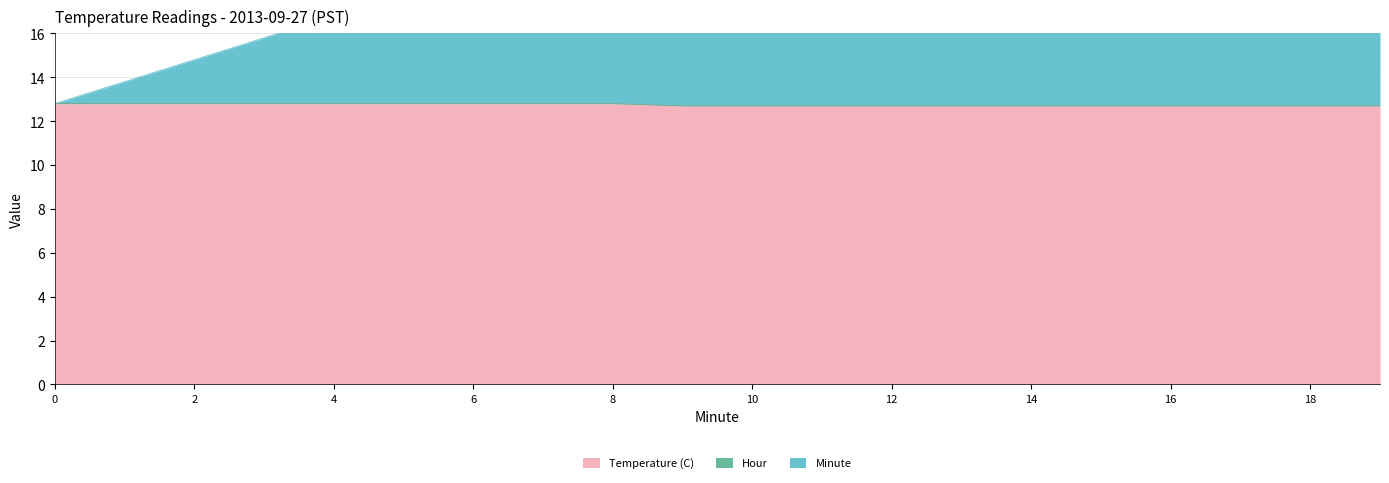

At which label is Minute closest to 22?

9